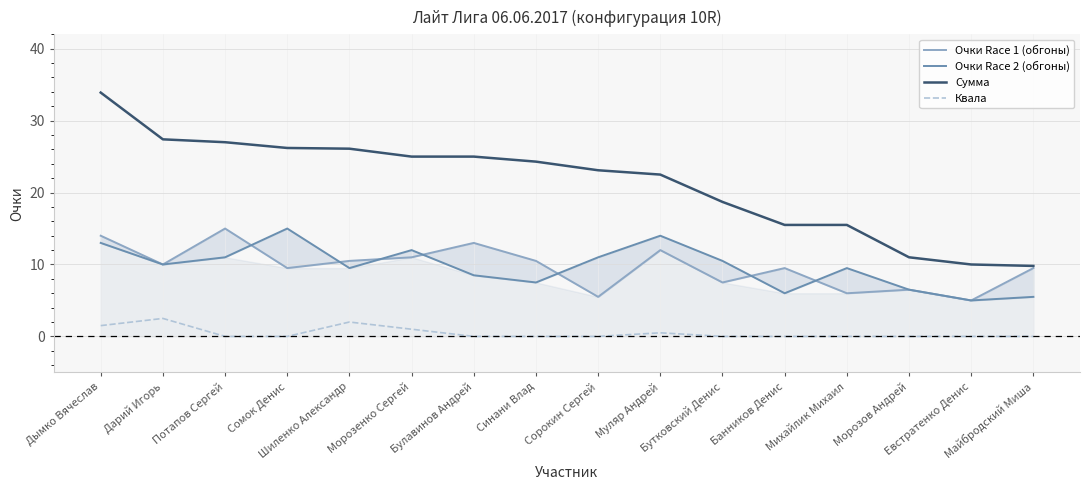

At which category does Очки Race 2 (обгоны) reach its first local valley?

Дарий Игорь